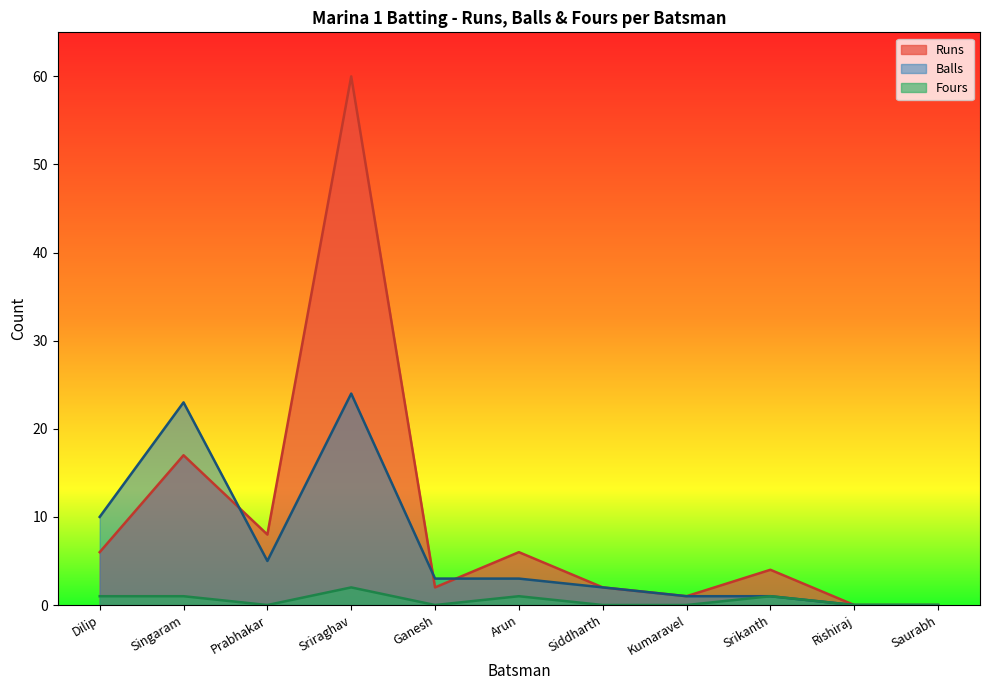

Which label corresponds to the smallest value in the chart?

Rishiraj